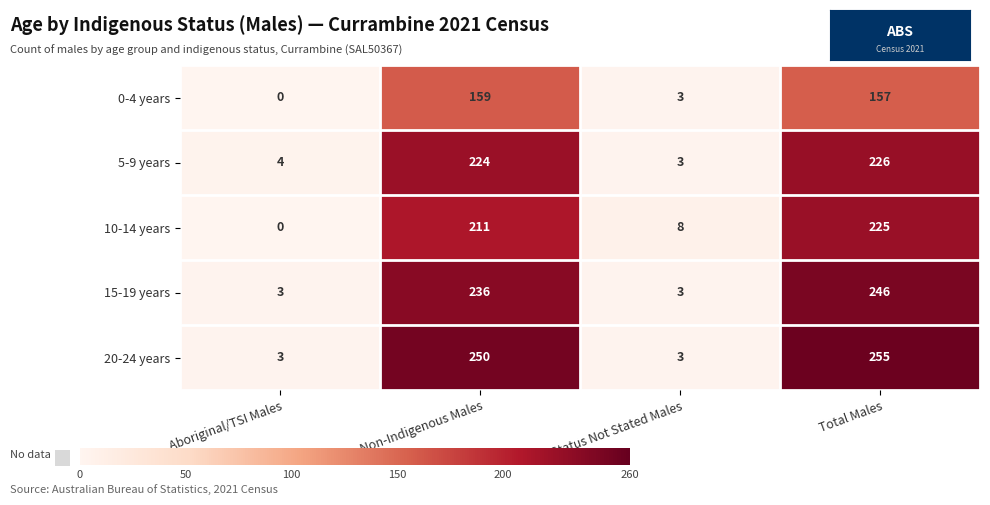

What is the total value across all series at Total Males?

1109